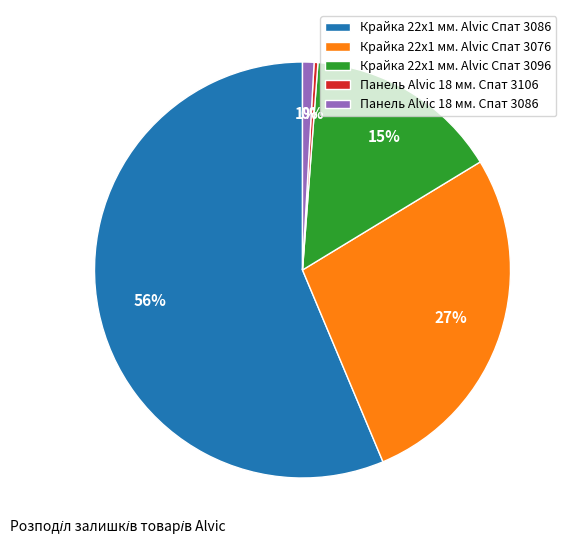

How many segments does this pie chart have?

5